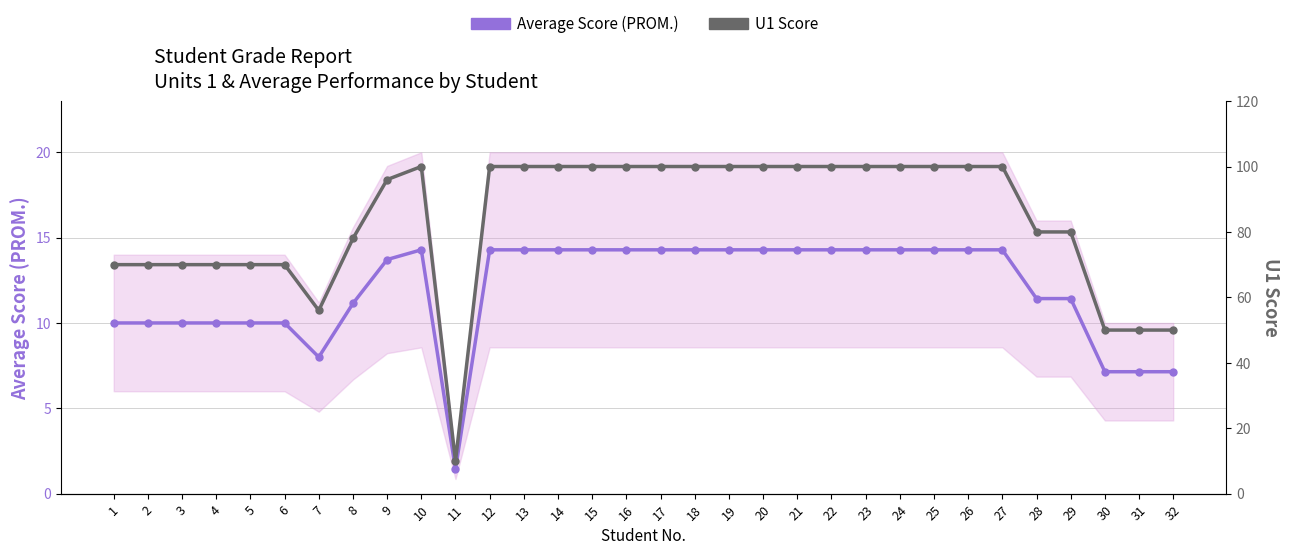

Where does the Average Score (PROM.) series first go above 14?

10